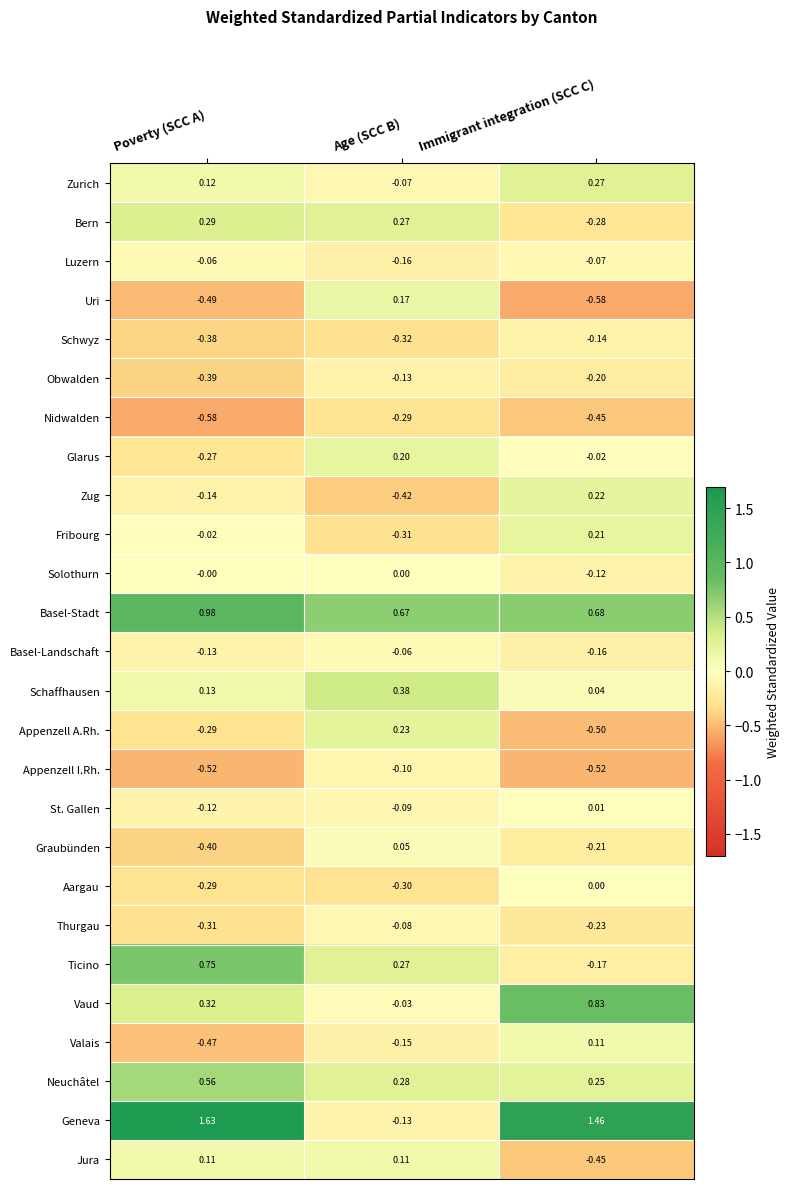

Which series has the widest spread of values?

Geneva